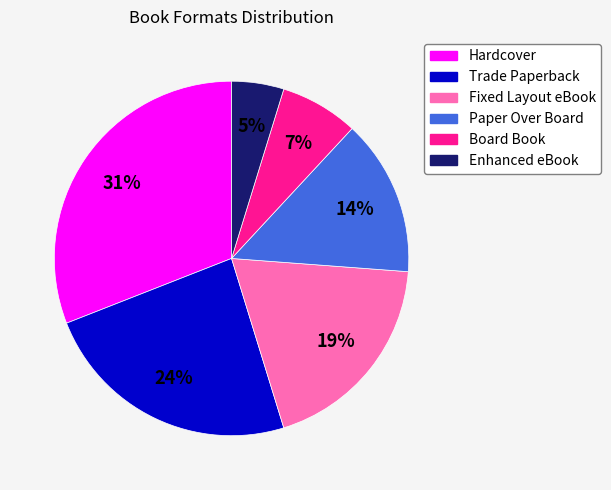

Which category has the smallest portion of the pie?

Enhanced eBook